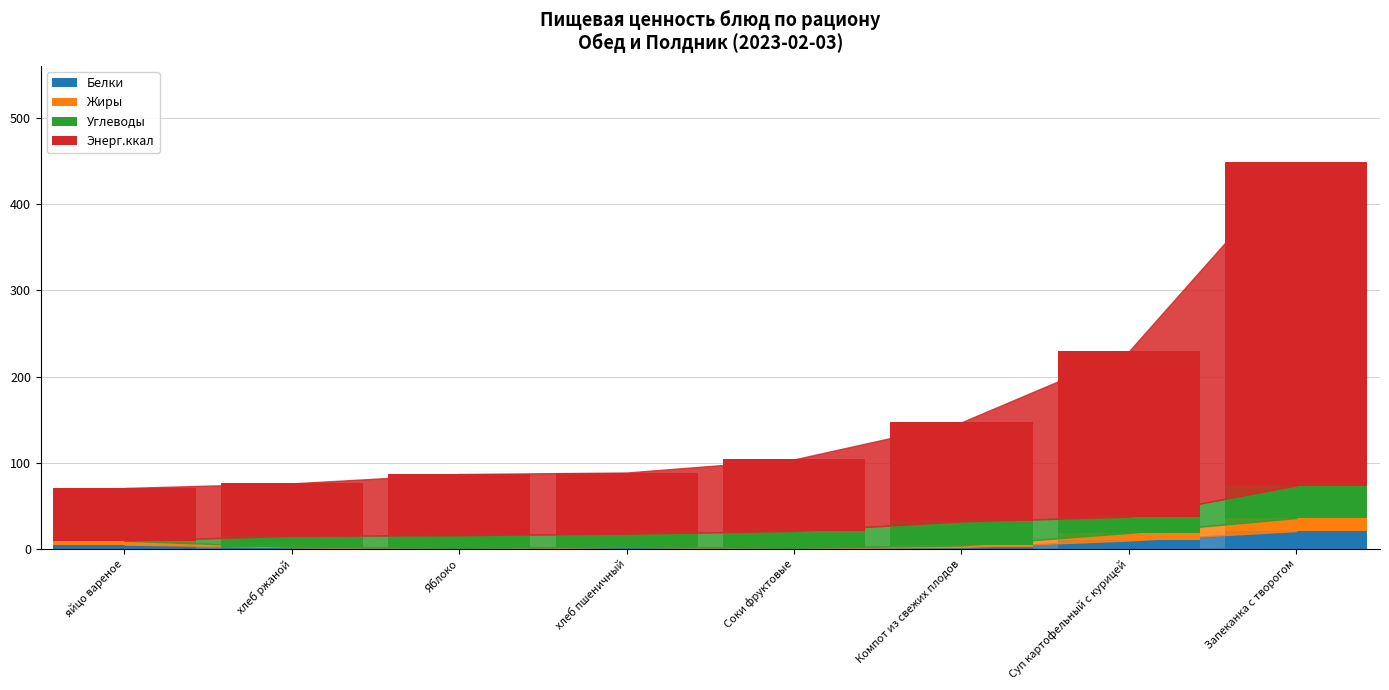

What is the sum of all Белки values?

43.3